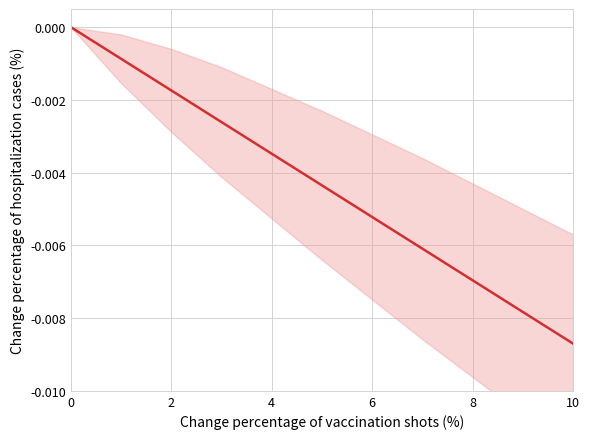

What is the label of the 11th point from the left?

10